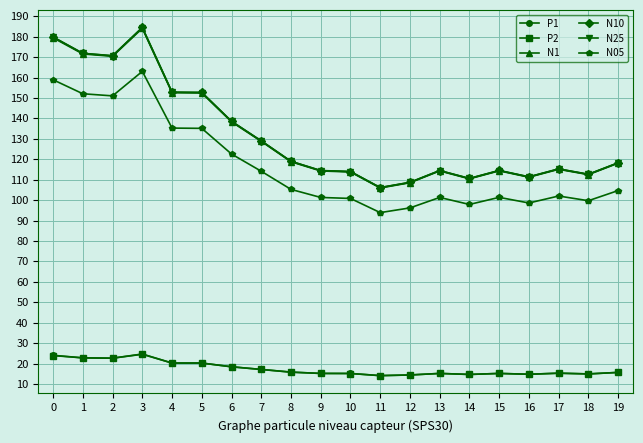

The value of N05 at 4 is 82.4. True or false?

False